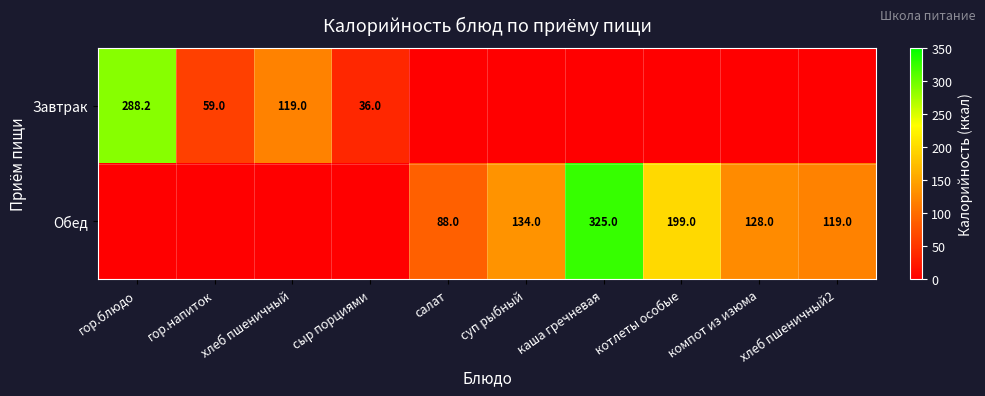

True or false: Завтрак has a value of 36.0 at сыр порциями.

True